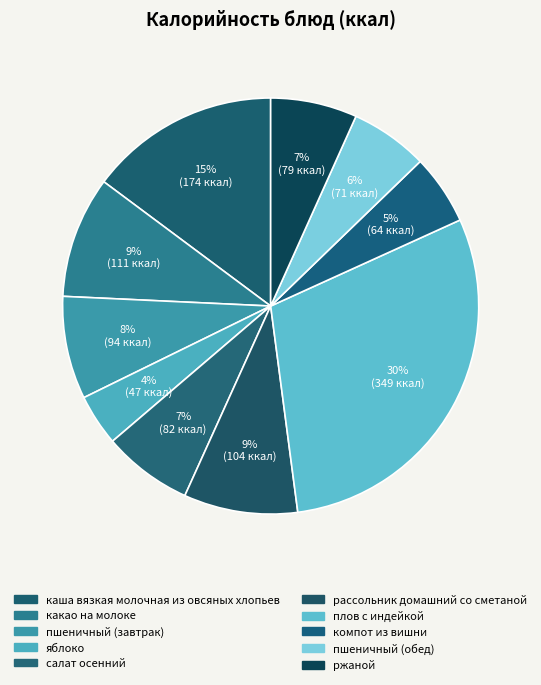

True or false: какао на молоке accounts for 9% of the total.

True